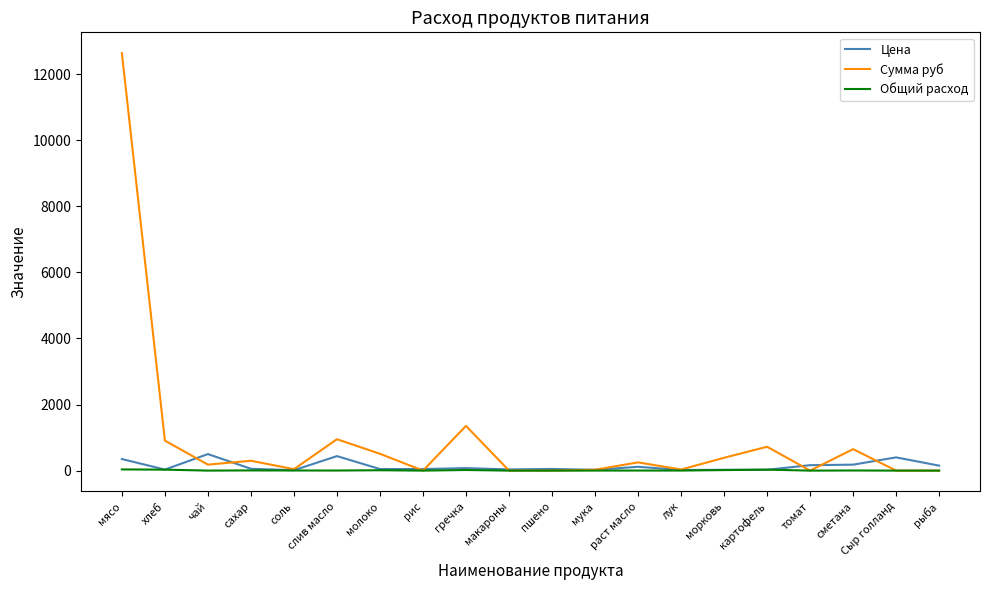

What is the difference between the highest and lowest values at соль?

39.7